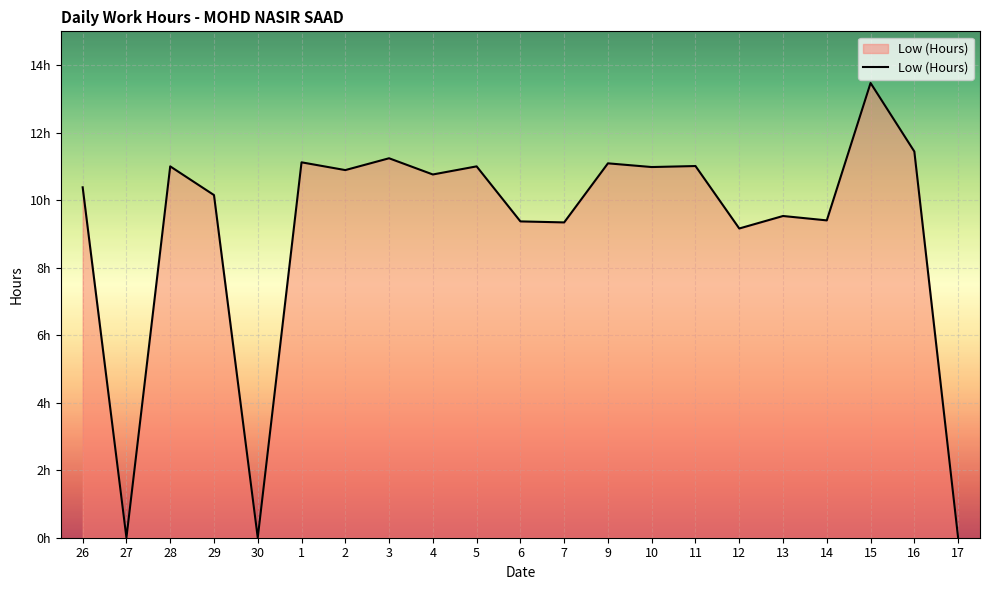

Is this an area chart (filled region under the line)?

Yes